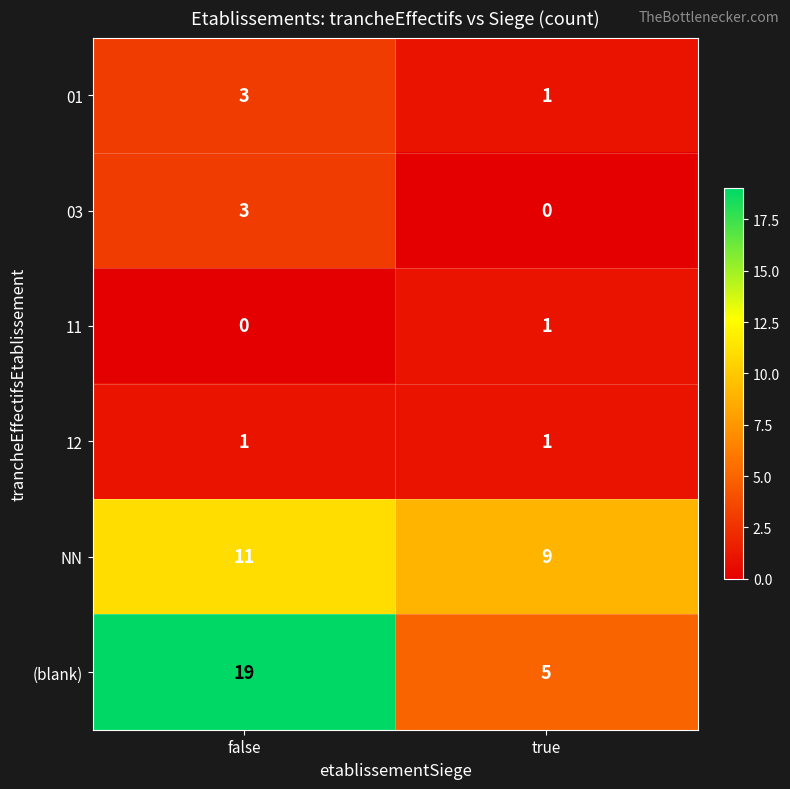

What is the spread (max minus min) of values at false?

19